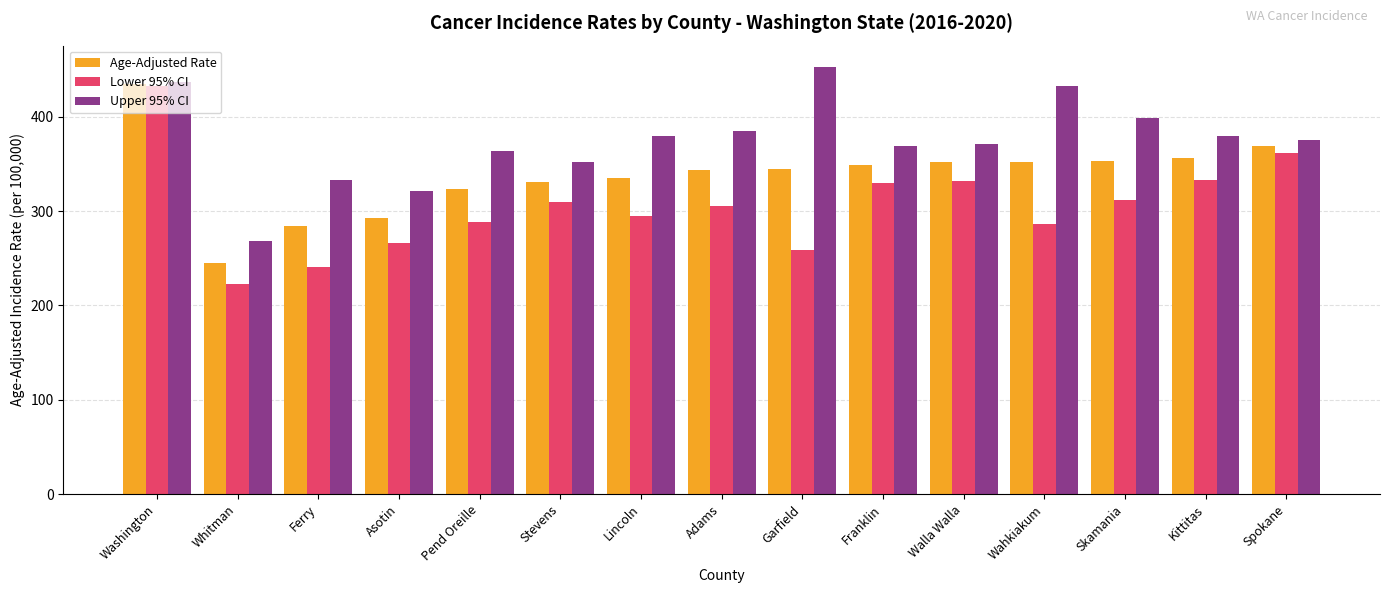

What position from the left is Pend Oreille?

5